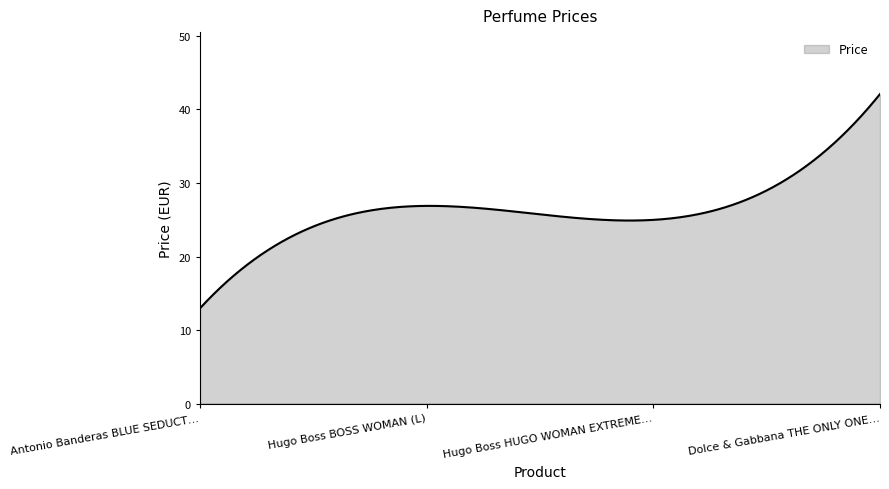

What is the difference between the maximum and minimum values?

29.1